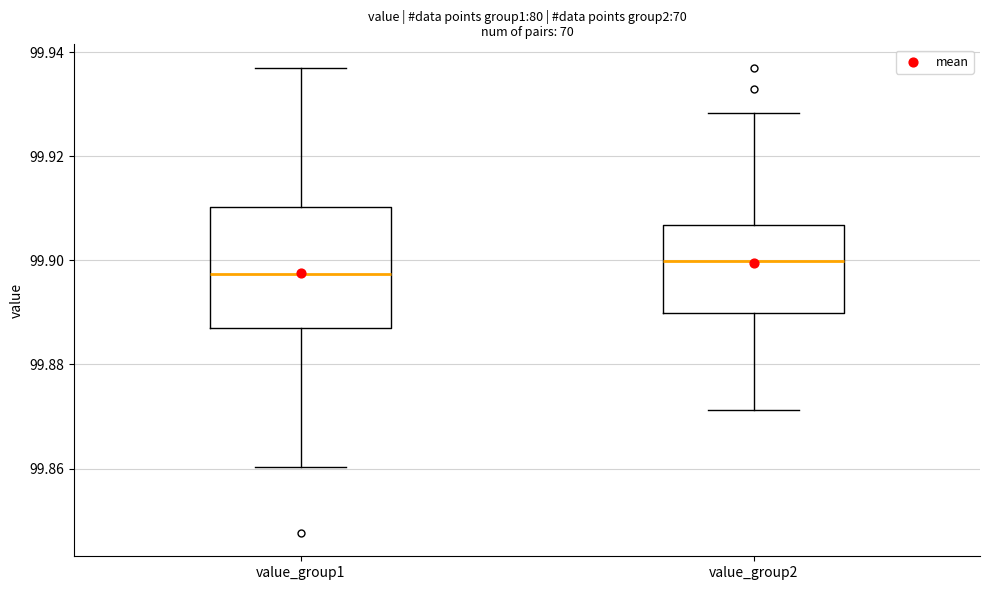

Which box is the tallest, from its lower edge to its upper edge?

value_group1